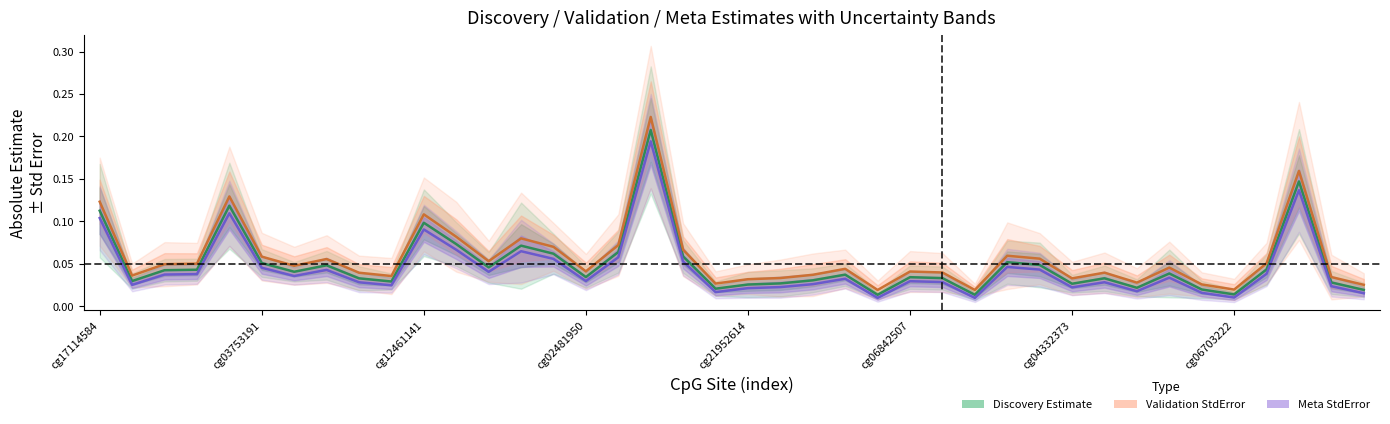

At which label is Validation StdError closest to 0?

24